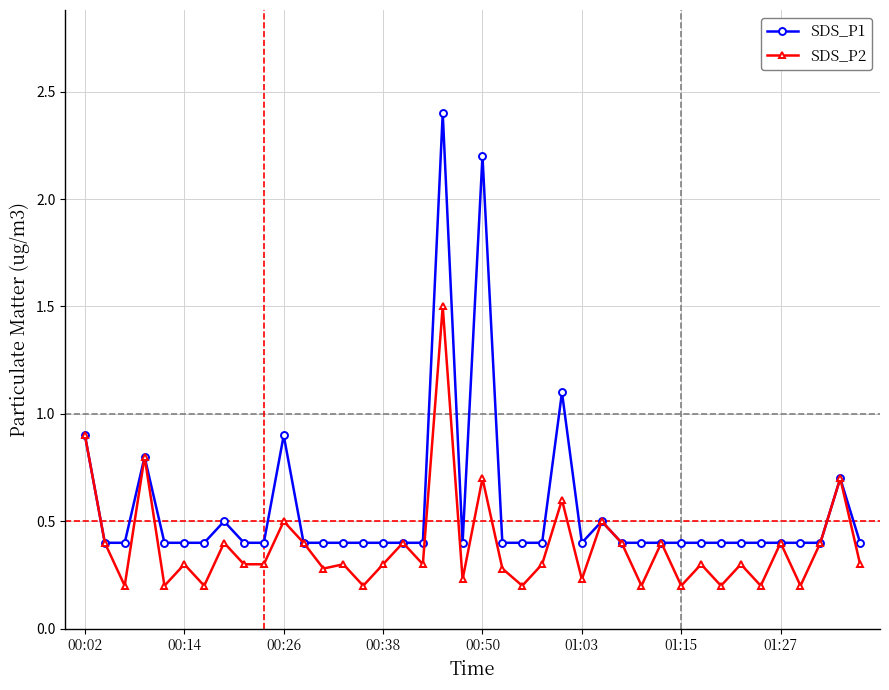

Which series has the largest range (max minus min)?

SDS_P1